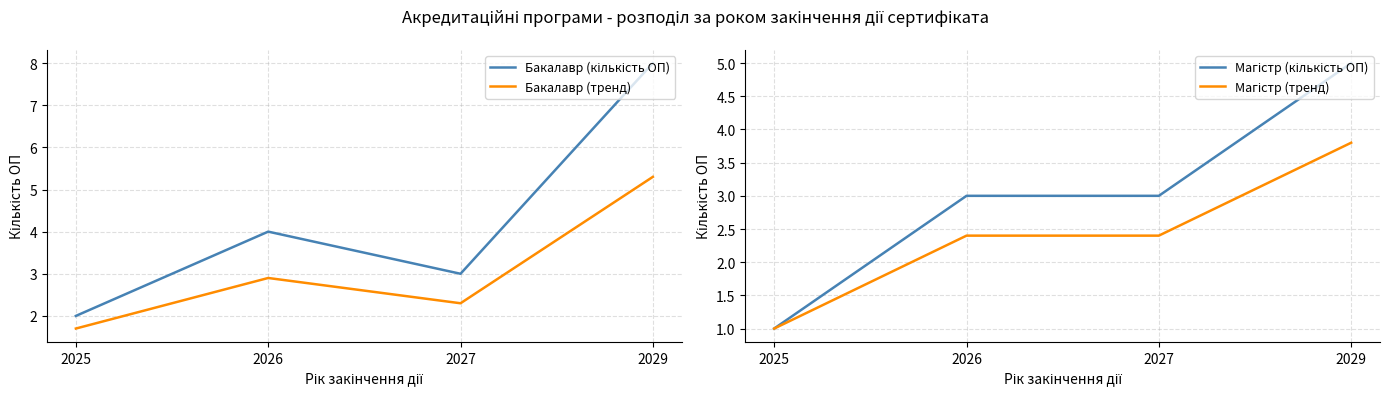

What is the value of the Бакалавр (кількість ОП) point at the 3rd from the left?

3.0